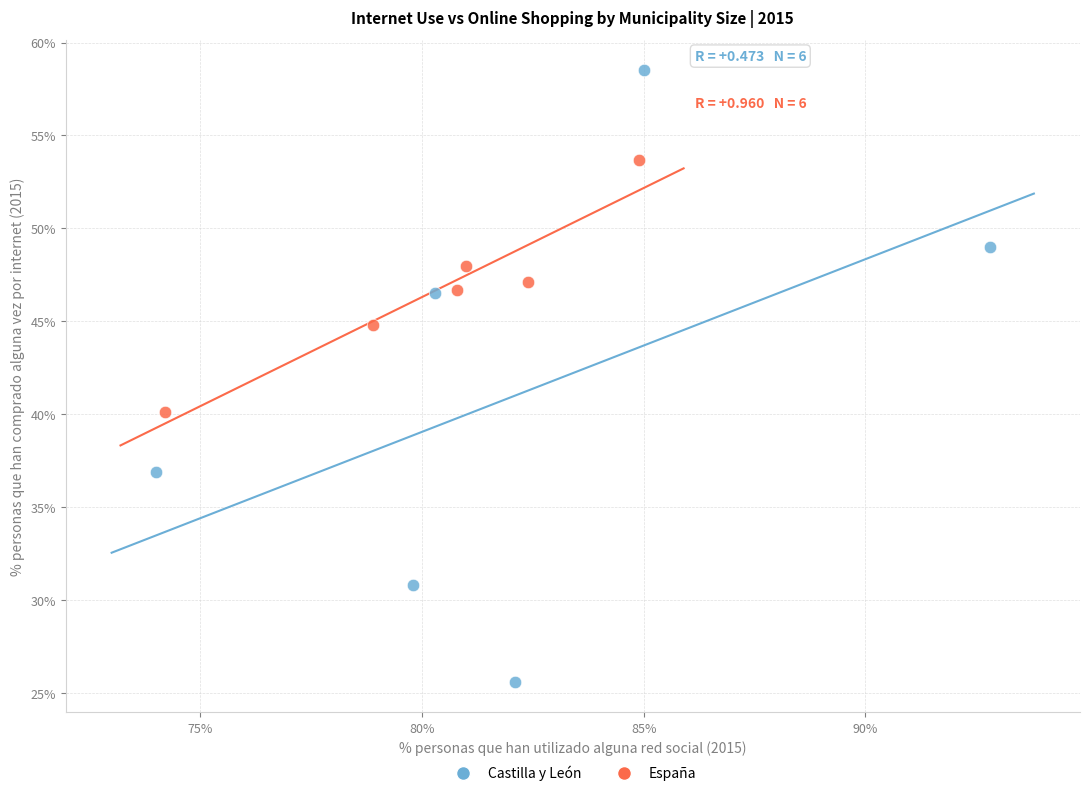

Which series reaches the maximum Y coordinate?

Castilla y León